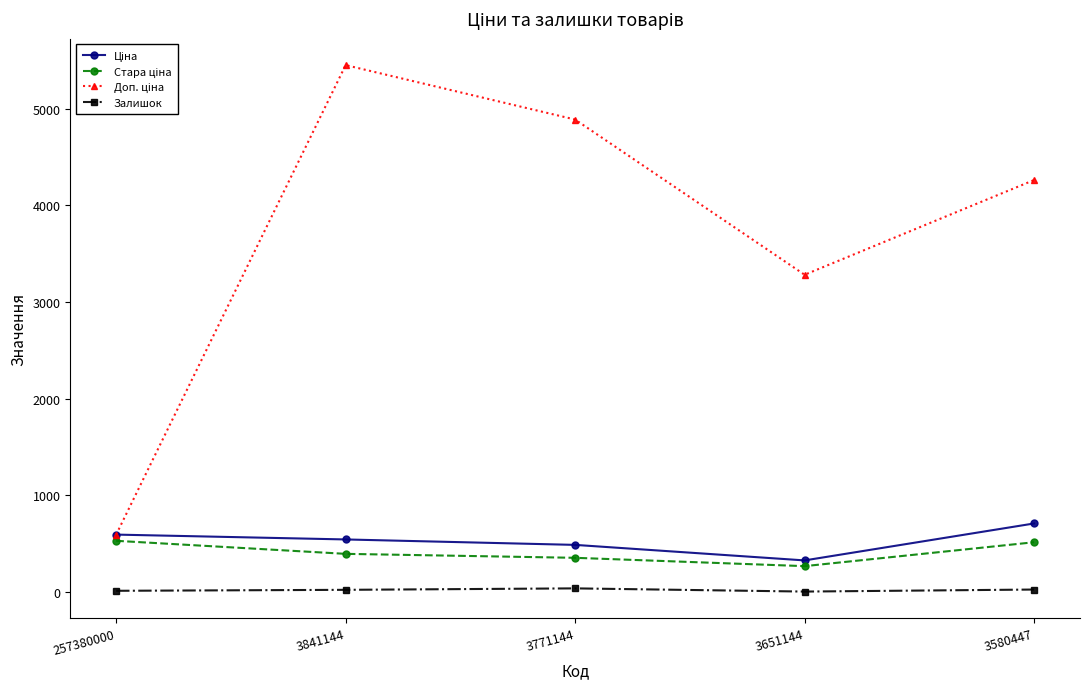

Is it true that Залишок equals 39.0 at 3771144?

True